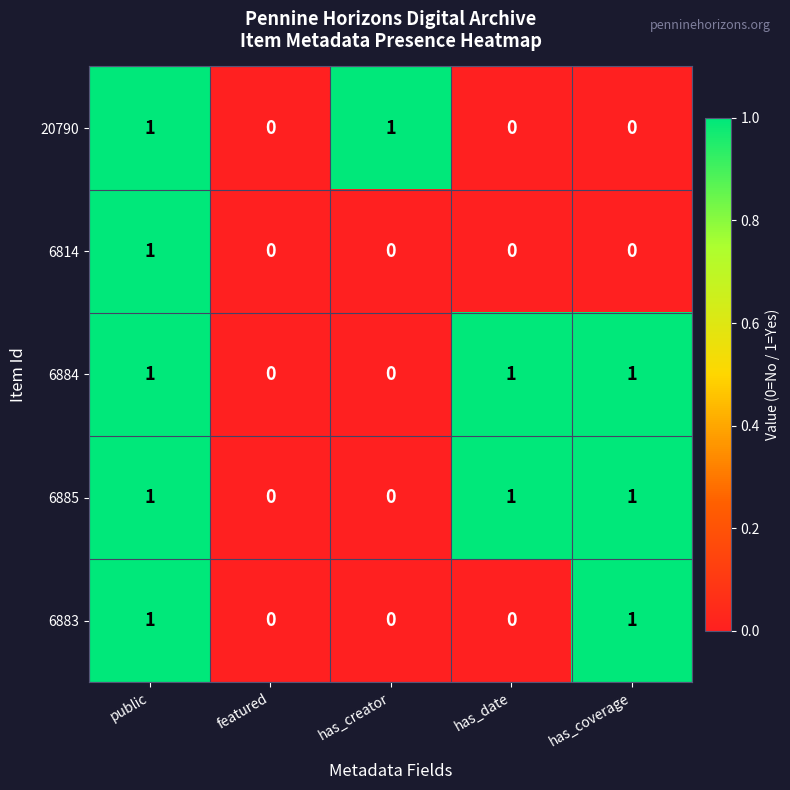

How many 6884 values are between 0 and 1?

5